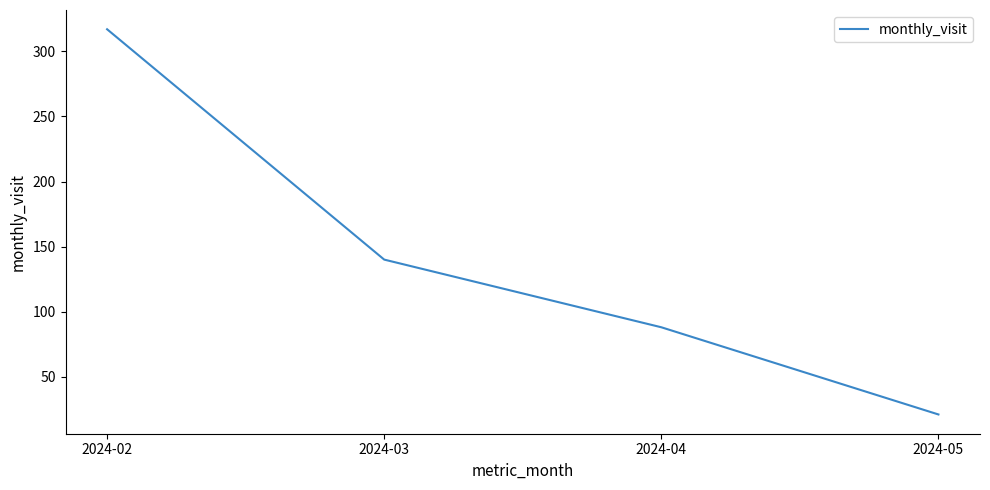

What is the average value?

142